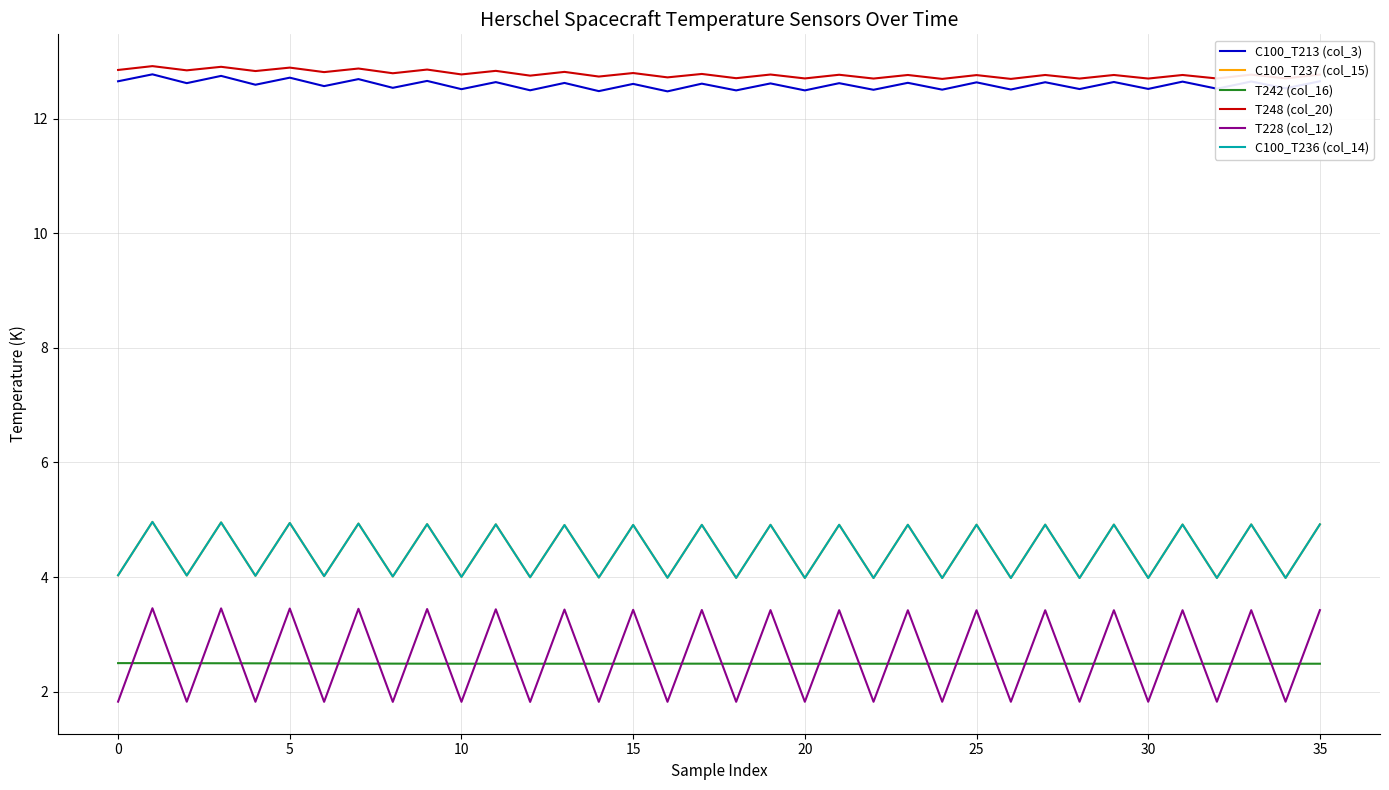

Which series has the largest total across all categories?

T248 (col_20)